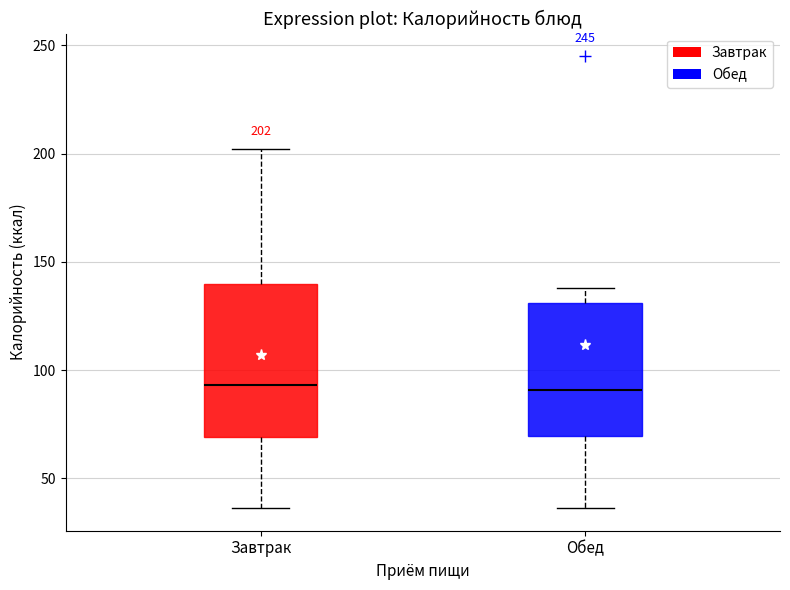

Which box is the tallest, from its lower edge to its upper edge?

Завтрак